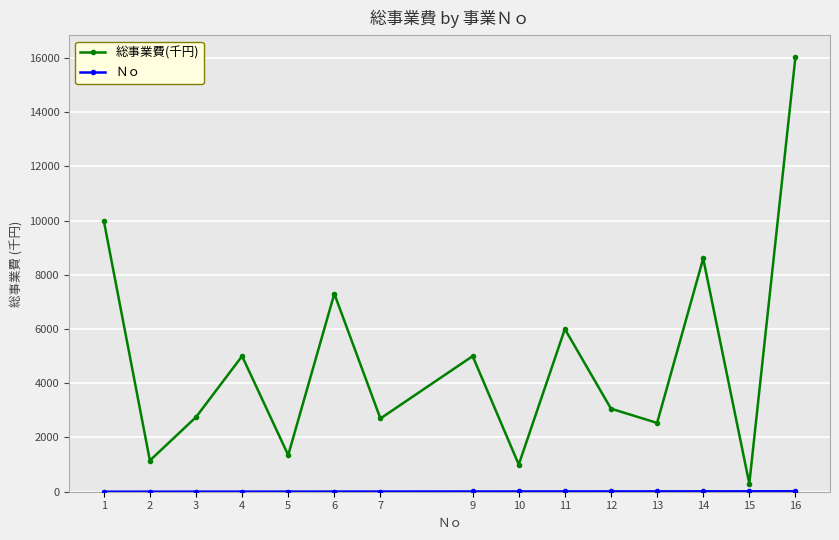

At which category is the sum across all series the highest?

16